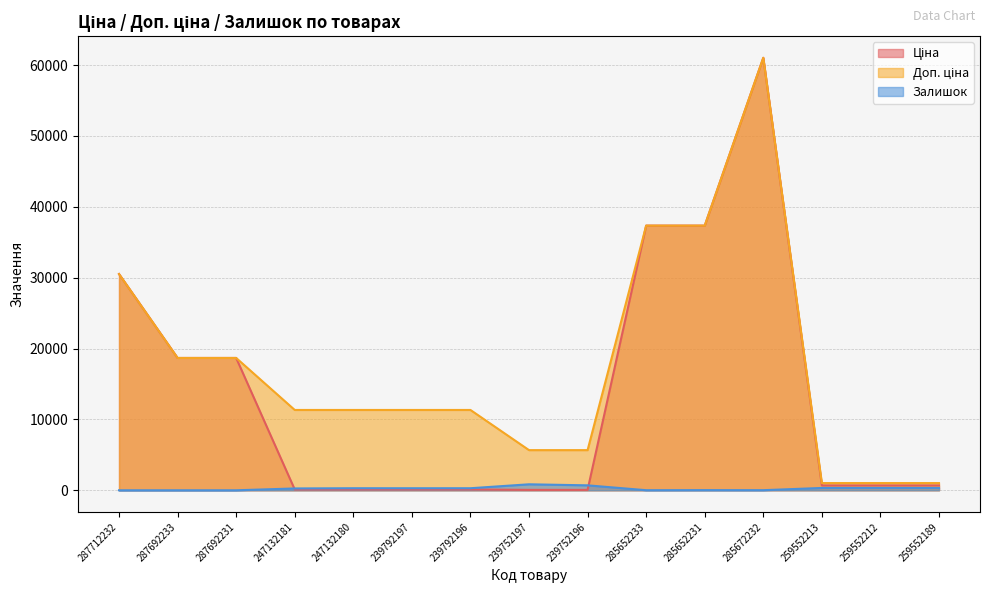

Which series changed the most between 239792197 and 285672232?

Ціна